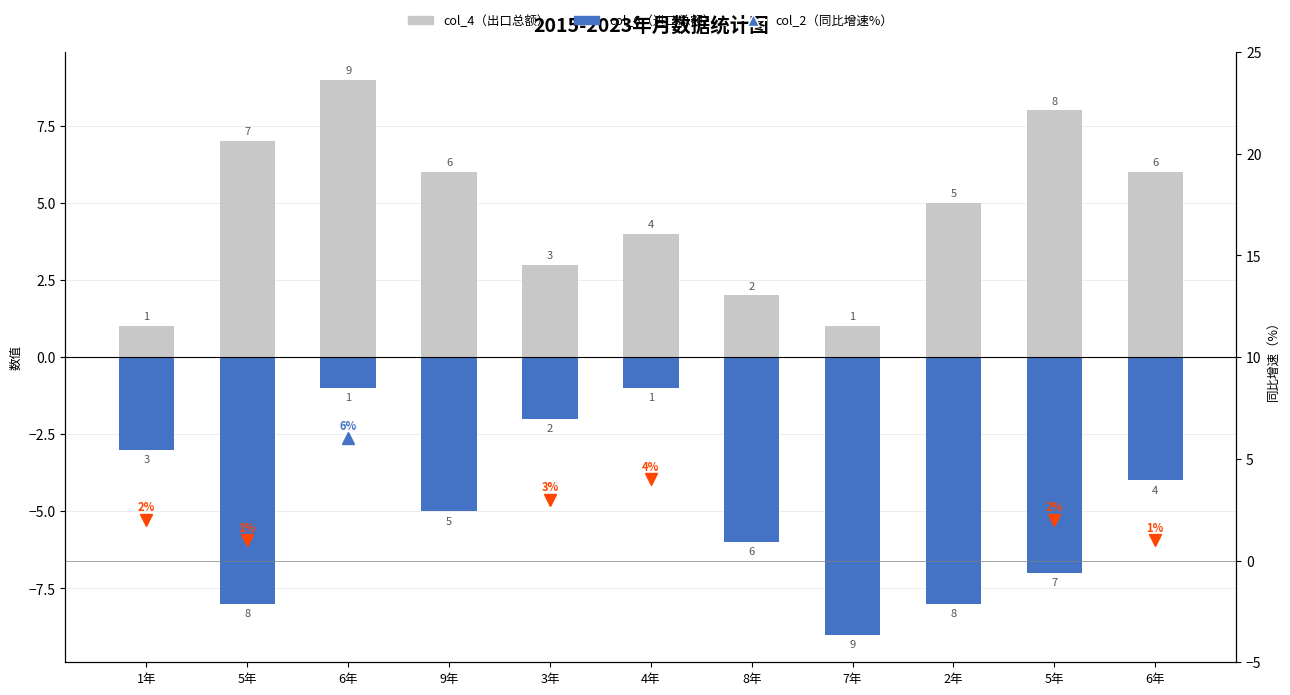

What is the average value of the col_4（出口） series?

5